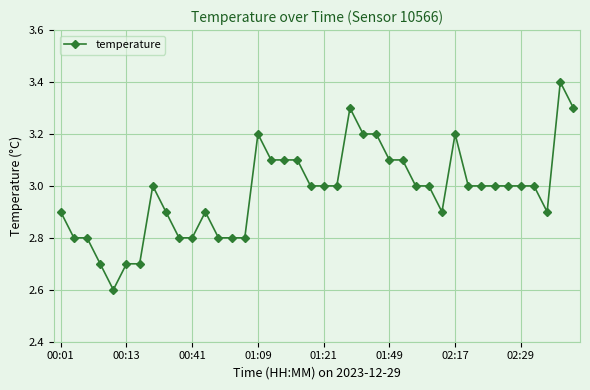

True or false: the data has more than 0 interior local peaks.

True